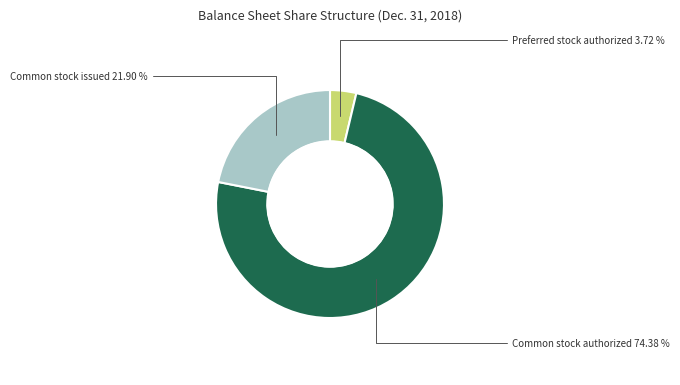

What is the ratio of the value at Common stock authorized to the value at Common stock issued?

3.4